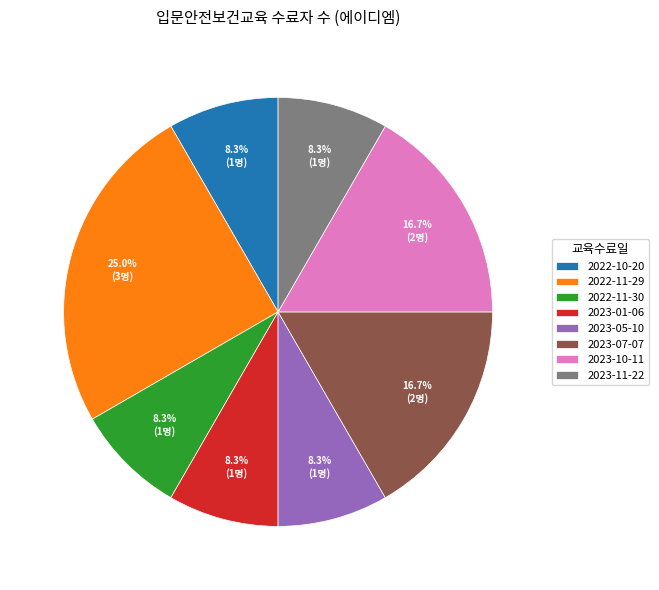

Is there a majority slice in this chart?

No